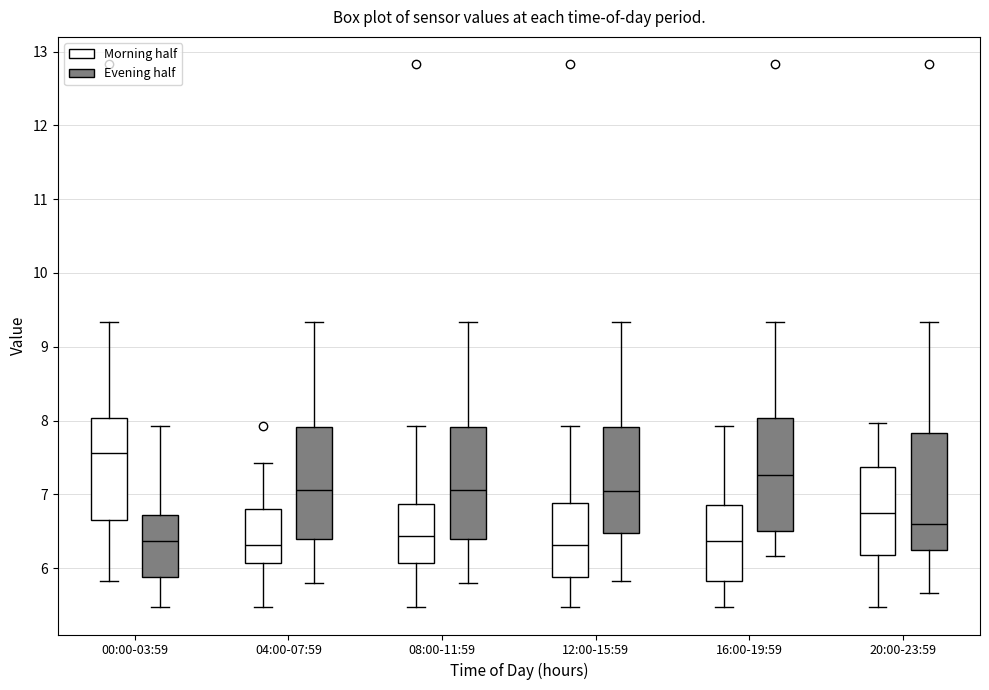

Reading left to right, transcribe this box plot: for each box, give where its median line is, the range the box spans, and where its two whiskers end, as read against the y-axis. The values are not printed on the chart, so give them approximately, as read against the axis.

00:00-03:59 (Morning half): median 7.6, box 6.7 to 8.0, whiskers 5.8 to 9.3
00:00-03:59 (Evening half): median 6.4, box 5.9 to 6.7, whiskers 5.5 to 7.9
04:00-07:59 (Morning half): median 6.3, box 6.1 to 6.8, whiskers 5.5 to 7.4
04:00-07:59 (Evening half): median 7.1, box 6.4 to 7.9, whiskers 5.8 to 9.3
08:00-11:59 (Morning half): median 6.4, box 6.1 to 6.9, whiskers 5.5 to 7.9
08:00-11:59 (Evening half): median 7.1, box 6.4 to 7.9, whiskers 5.8 to 9.3
12:00-15:59 (Morning half): median 6.3, box 5.9 to 6.9, whiskers 5.5 to 7.9
12:00-15:59 (Evening half): median 7.1, box 6.5 to 7.9, whiskers 5.8 to 9.3
16:00-19:59 (Morning half): median 6.4, box 5.8 to 6.9, whiskers 5.5 to 7.9
16:00-19:59 (Evening half): median 7.3, box 6.5 to 8.0, whiskers 6.2 to 9.3
20:00-23:59 (Morning half): median 6.8, box 6.2 to 7.4, whiskers 5.5 to 8.0
20:00-23:59 (Evening half): median 6.6, box 6.3 to 7.8, whiskers 5.7 to 9.3